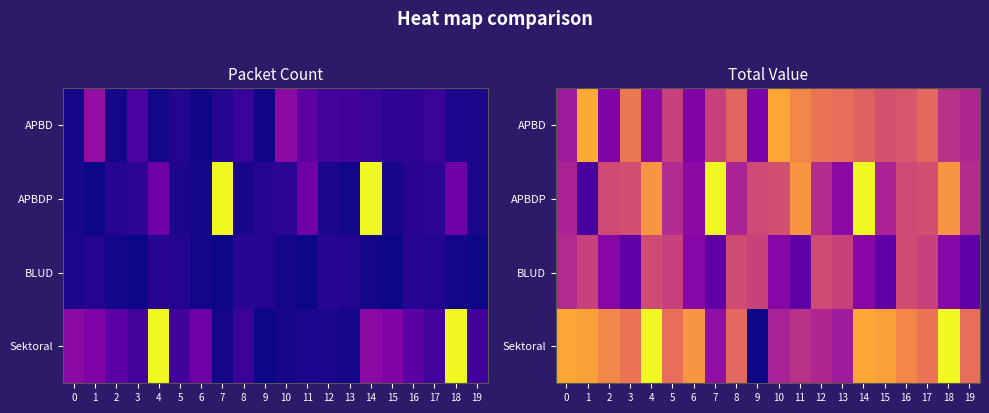

Which category has the highest value in the APBD series?

1